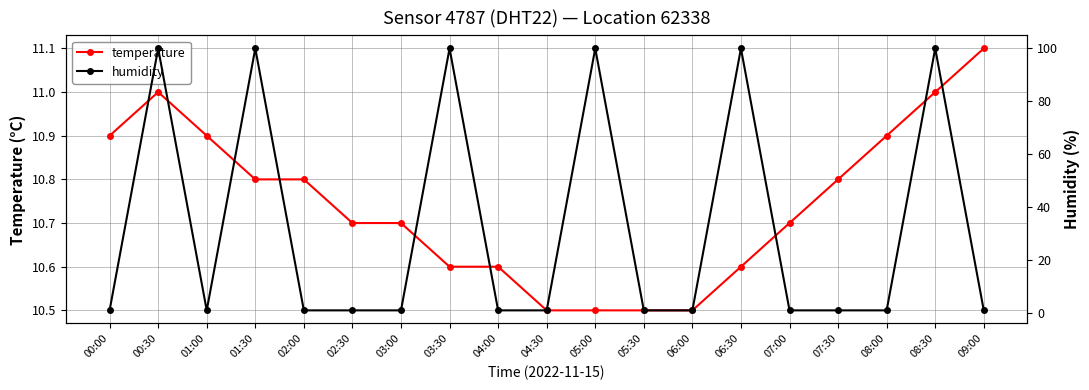

Reading right to left, list all the values displayed in this chart.

temperature: 09:00=11.1	08:30=11.0	08:00=10.9	07:30=10.8	07:00=10.7	06:30=10.6	06:00=10.5	05:30=10.5	05:00=10.5	04:30=10.5	04:00=10.6	03:30=10.6	03:00=10.7	02:30=10.7	02:00=10.8	01:30=10.8	01:00=10.9	00:30=11.0	00:00=10.9
humidity: 09:00=1.0	08:30=99.9	08:00=1.0	07:30=1.0	07:00=1.0	06:30=99.9	06:00=1.0	05:30=1.0	05:00=99.9	04:30=1.0	04:00=1.0	03:30=99.9	03:00=1.0	02:30=1.0	02:00=1.0	01:30=99.9	01:00=1.0	00:30=99.9	00:00=1.0